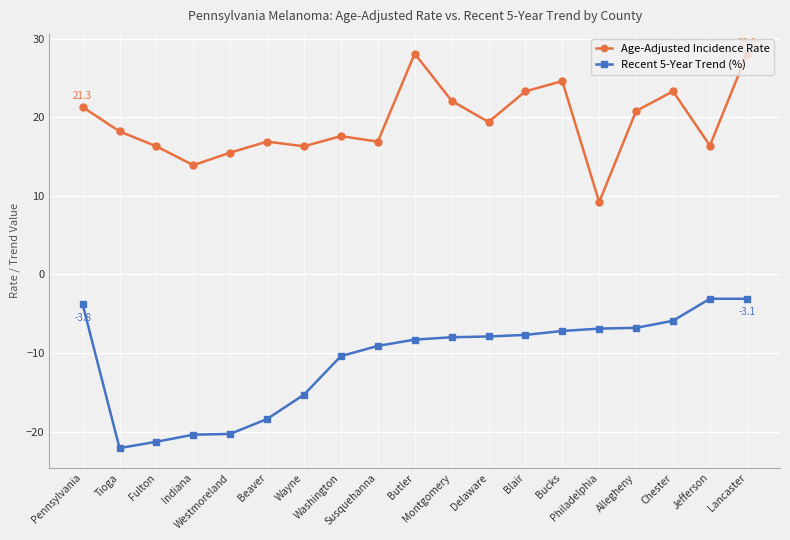

What is the minimum value shown in the chart?

-22.1